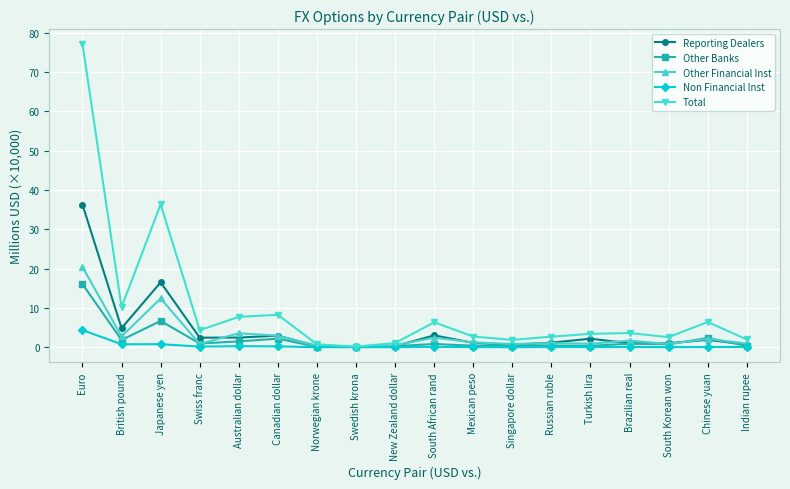

What is the sum of all Reporting Dealers values?

78.6